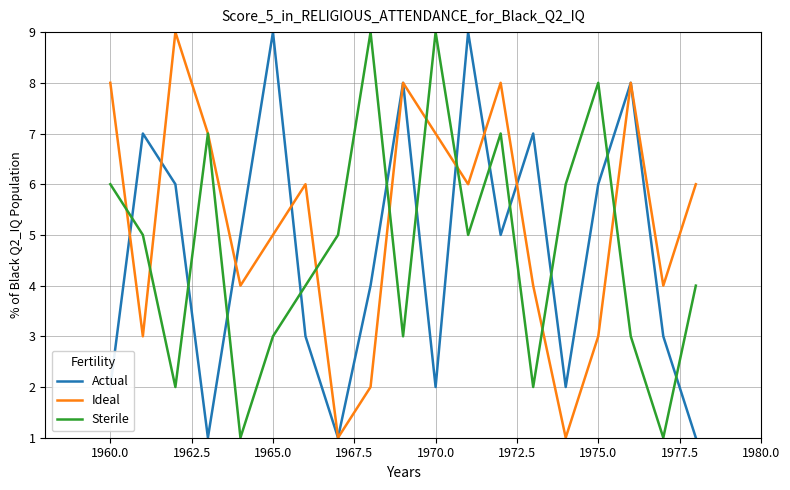

Which series has the largest total across all categories?

Ideal